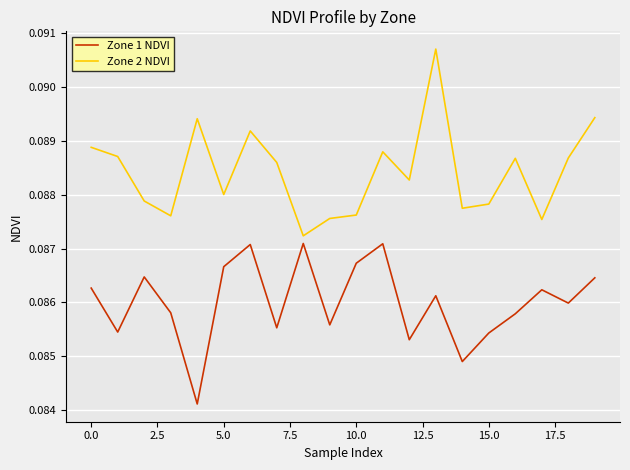

Which series has the largest total across all categories?

Zone 2 NDVI